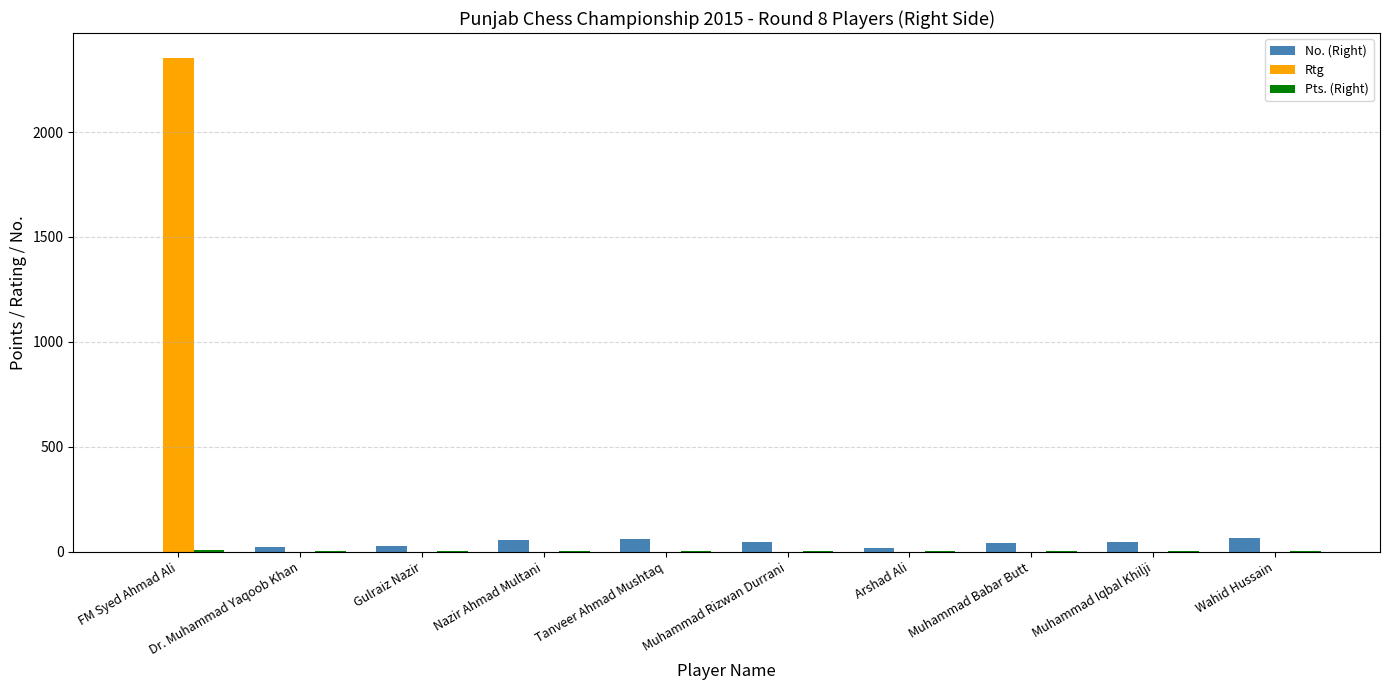

Which series has the largest total across all categories?

Rtg